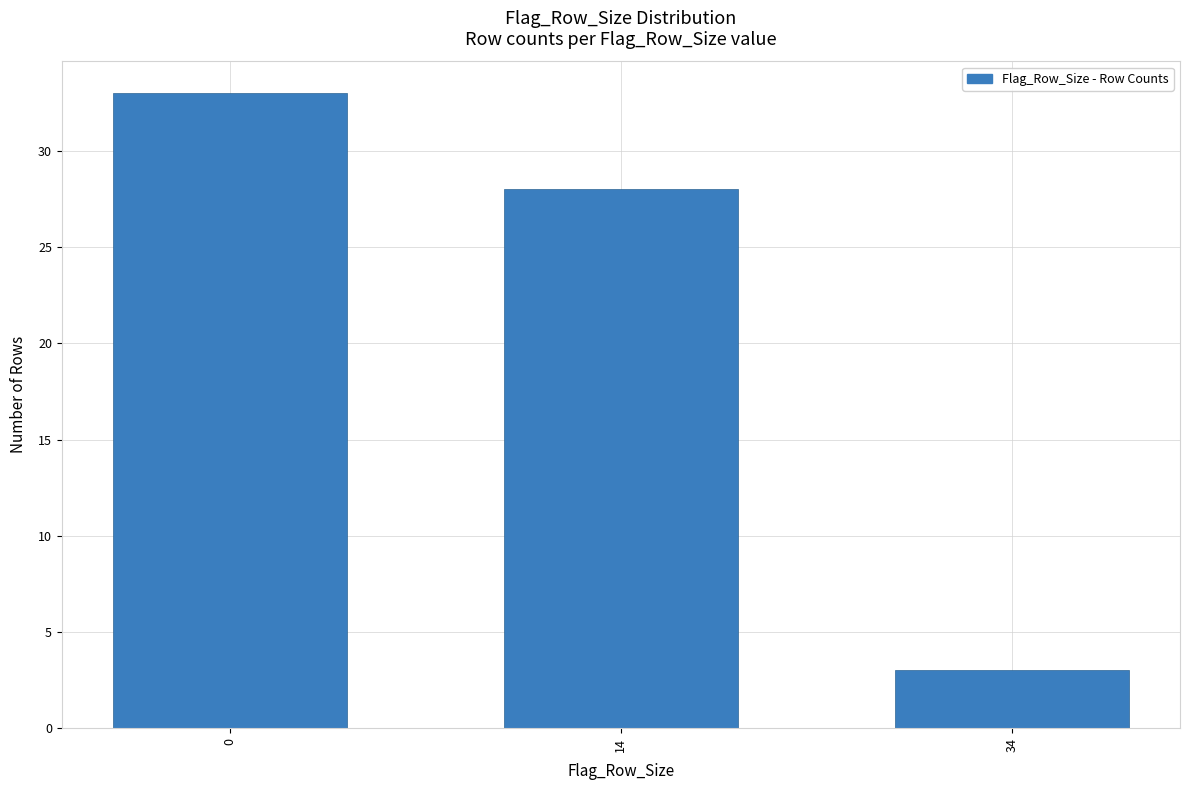

Reading right to left, what are all the values shown in this chart?

34=3	14=28	0=33